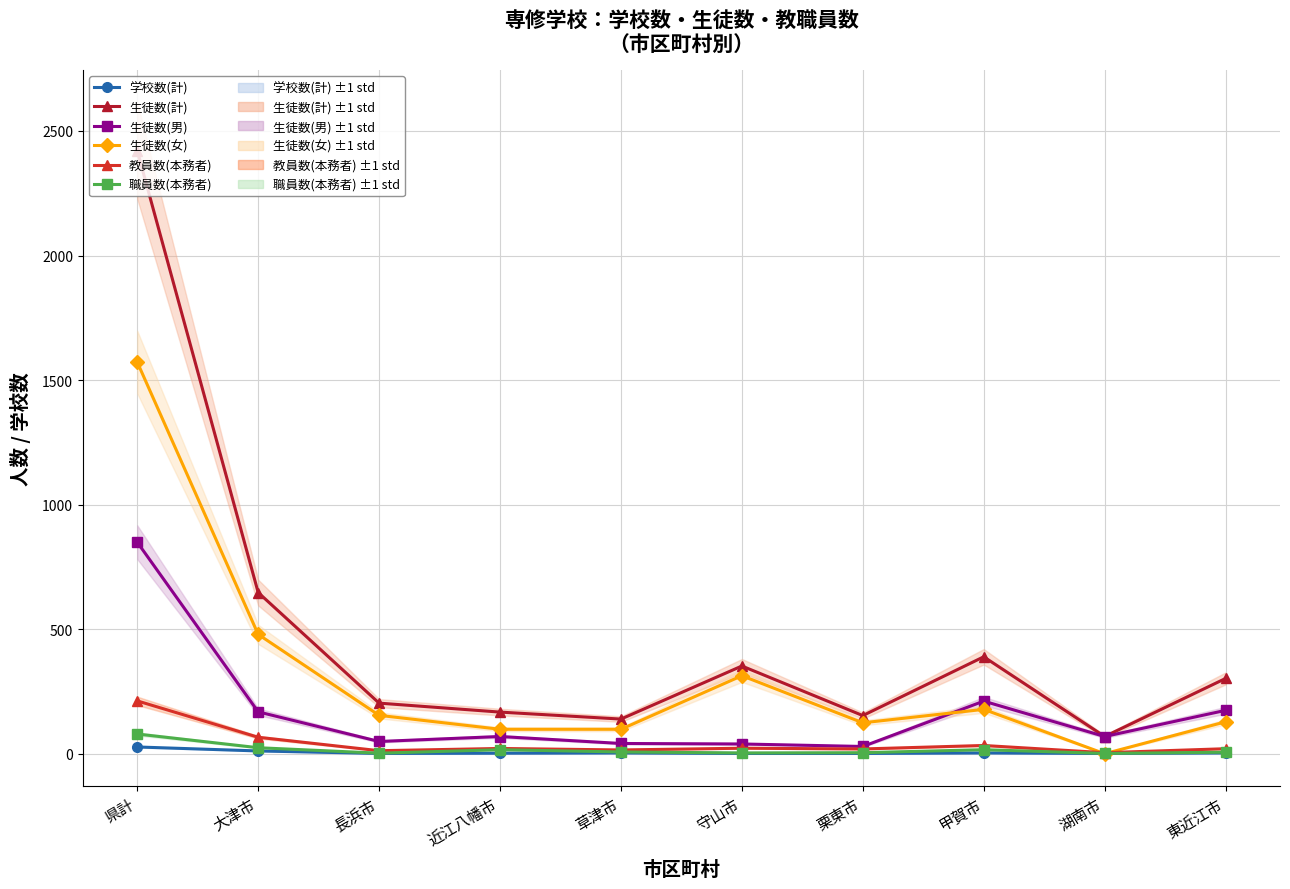

Reading left to right, what are all the values shown in this chart?

学校数(計): 27	11	1	2	3	1	1	3	1	3
生徒数(計): 2421	647	203	167	139	352	153	389	69	302
生徒数(男): 849	168	49	69	41	39	29	211	69	174
生徒数(女): 1572	479	154	98	98	313	124	178	0	128
教員数(本務者): 212	66	12	21	15	22	19	33	4	20
職員数(本務者): 79	24	2	16	7	3	4	16	1	6